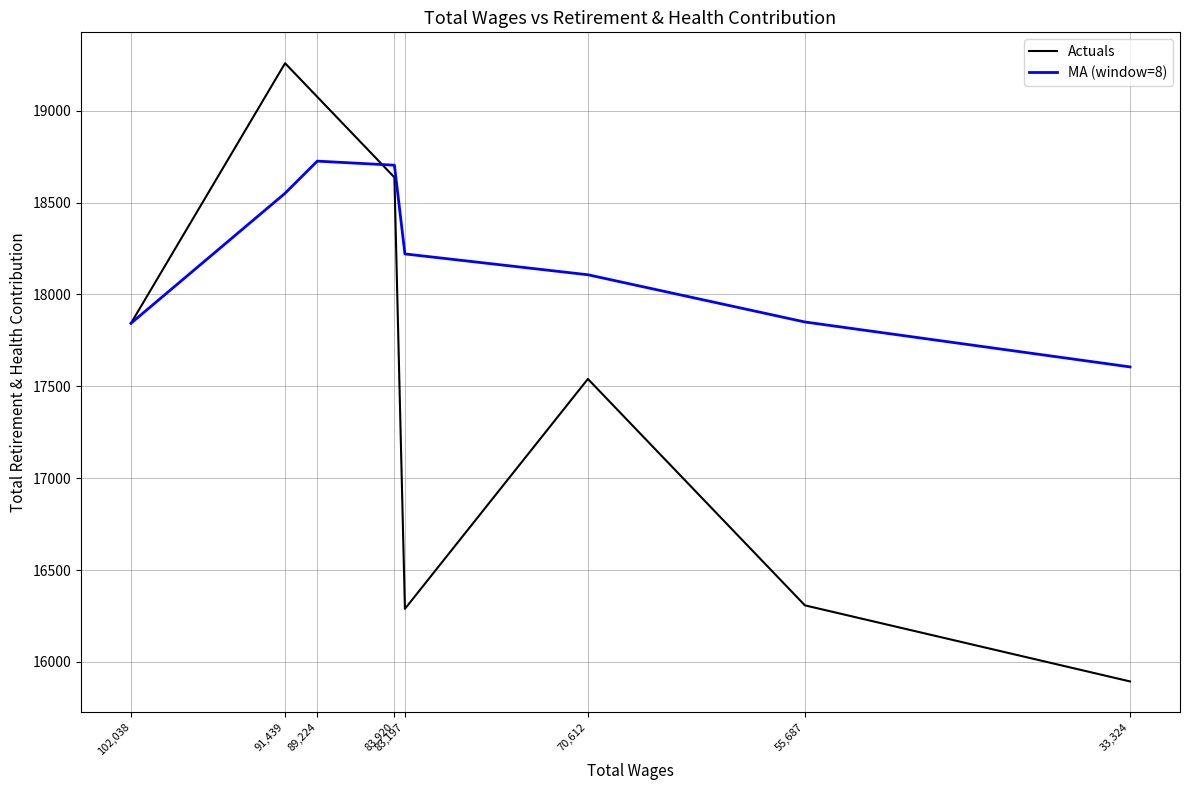

Which series has the widest spread of values?

Actuals